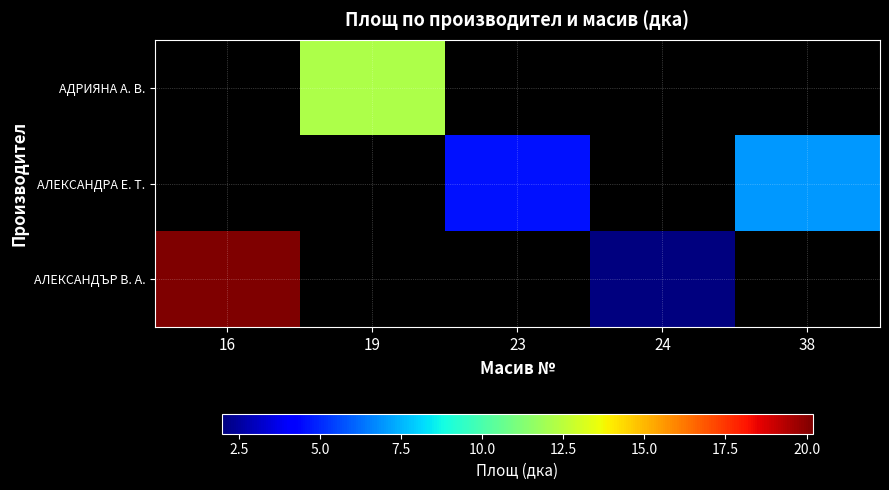

Which series has the widest spread of values?

АЛЕКСАНДЪР В. А.